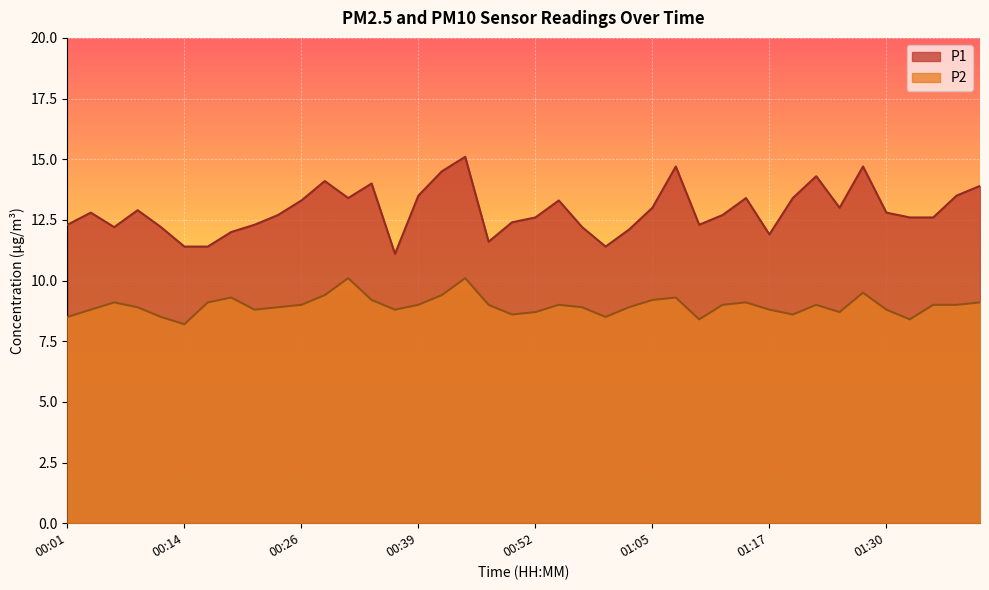

The value of P2 at 01:38 is 14.3. True or false?

False